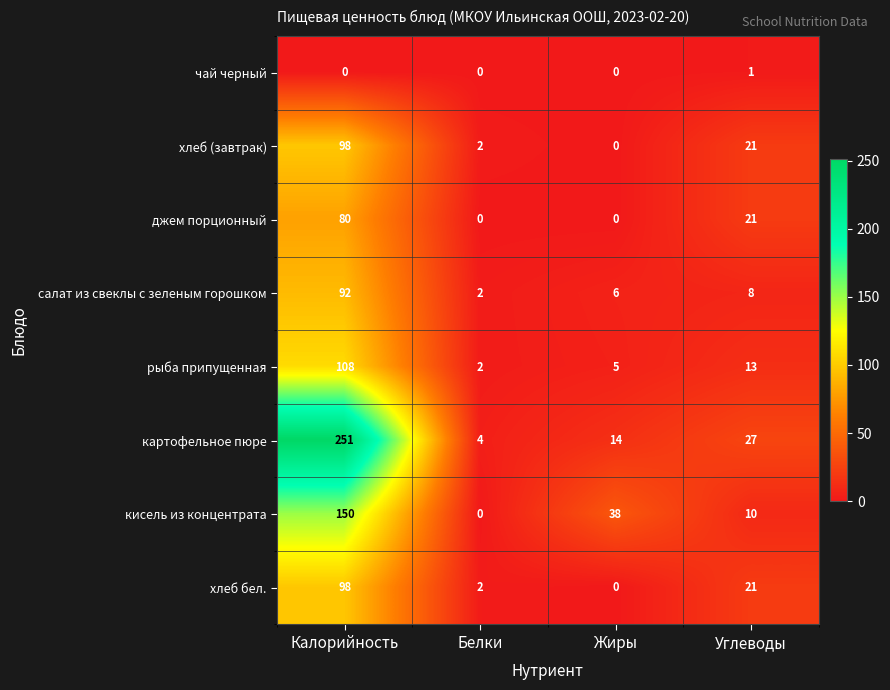

What is the average value of the рыба припущенная series?

32